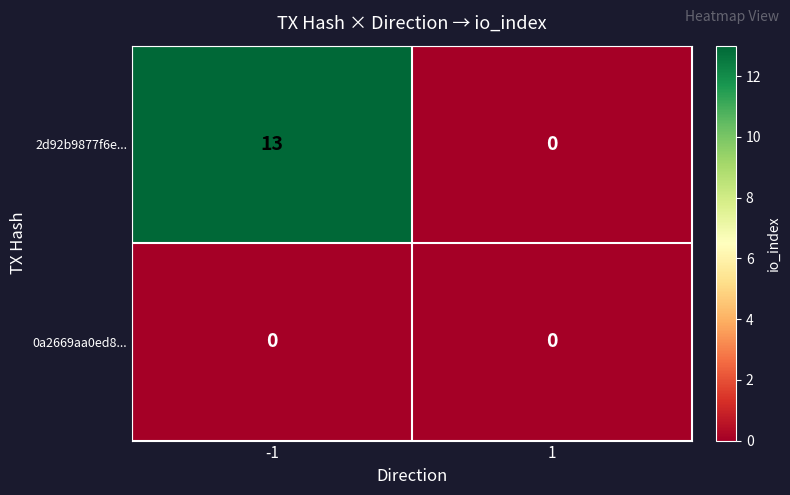

Rank the series by their average value, from highest to lowest.

2d92b9877f6e..., 0a2669aa0ed8...